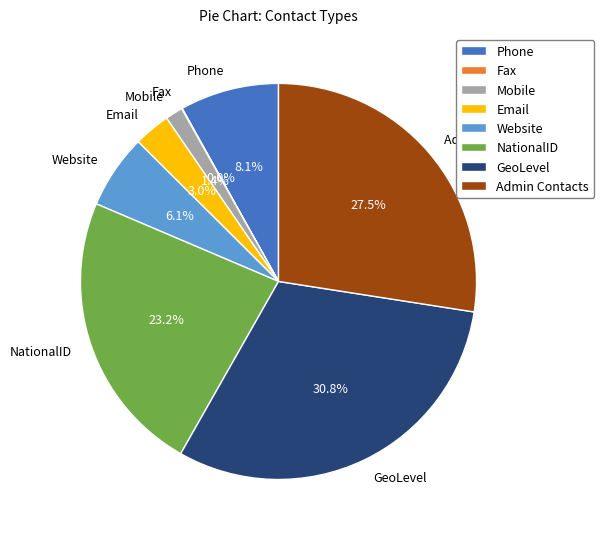

To the nearest percent, what is the average slice percentage?

12%